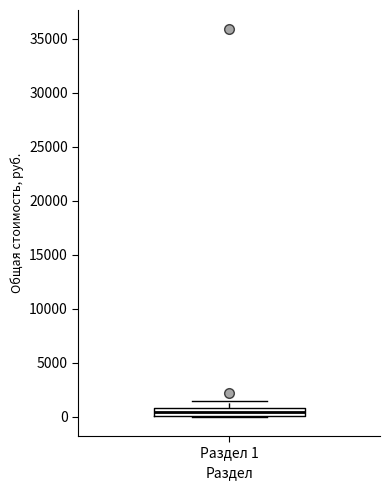

Where does the upper whisker of the box for Раздел 1 end on the y-axis? The values are not printed on the chart, so give them approximately, as read against the axis.

1500